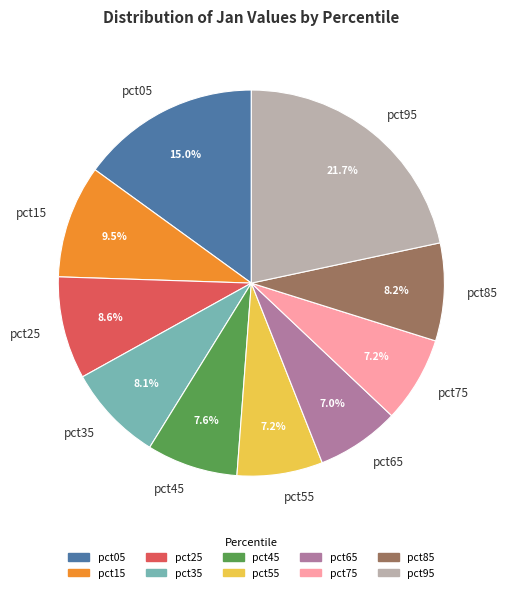

What is the largest slice in the pie chart?

pct95